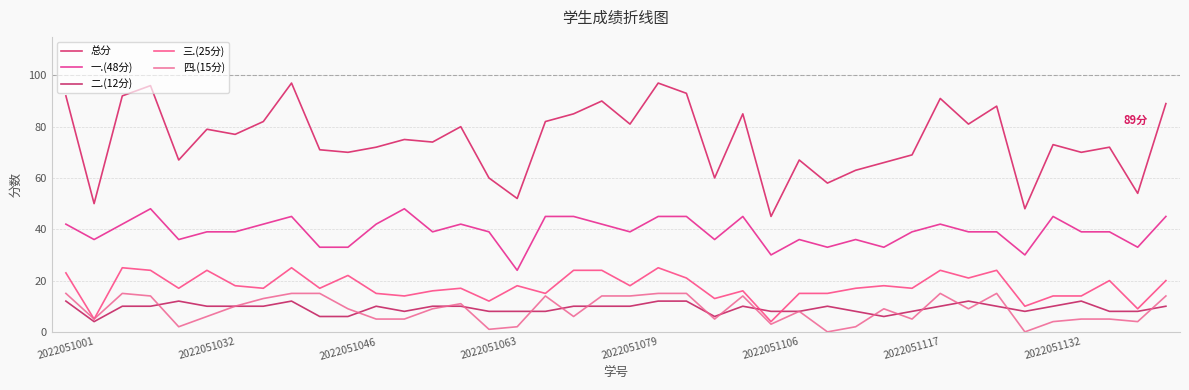

Does the chart display data point markers on the line(s)?

No